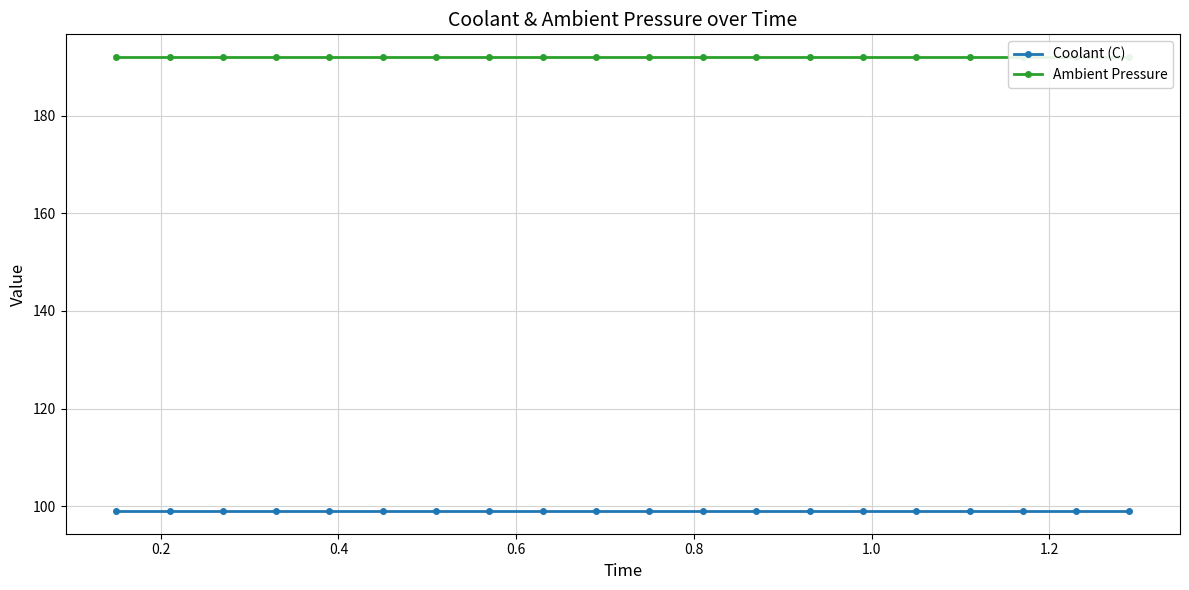

Count the number of categories in the chart.

20